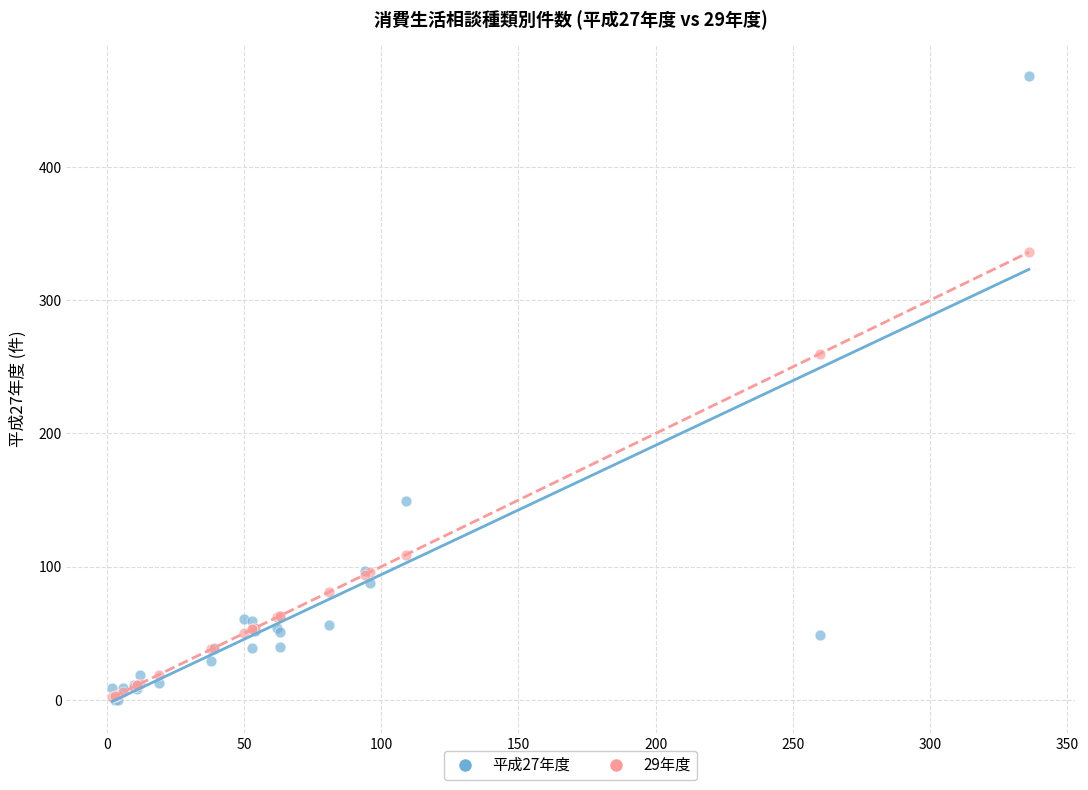

Which series contains the highest Y value?

平成27年度